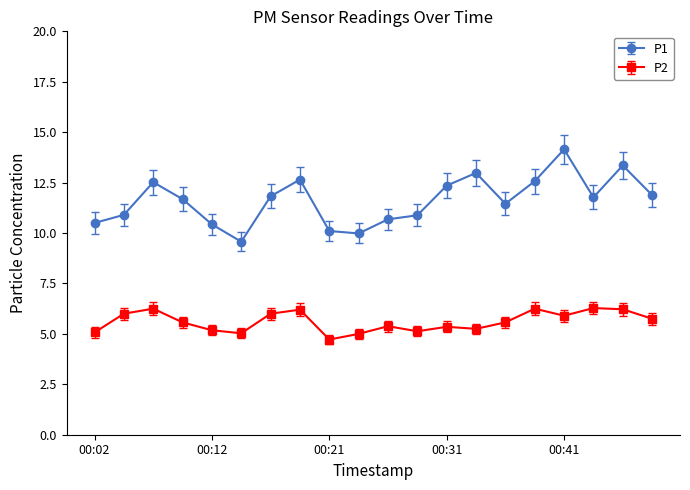

True or false: P2 and P1 intersect in this chart.

False